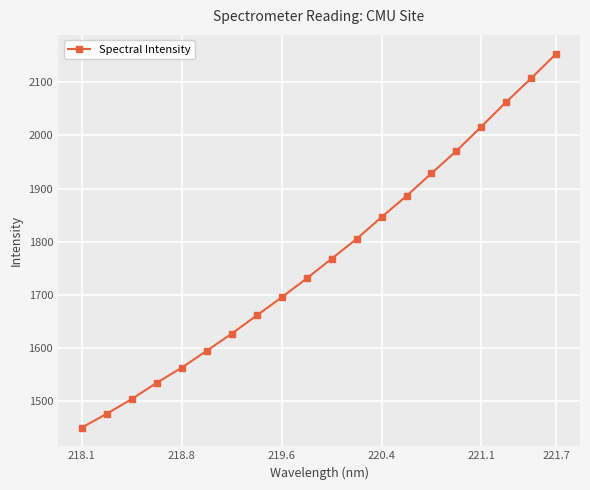

What is the difference between the second highest and minimum values?

656.7